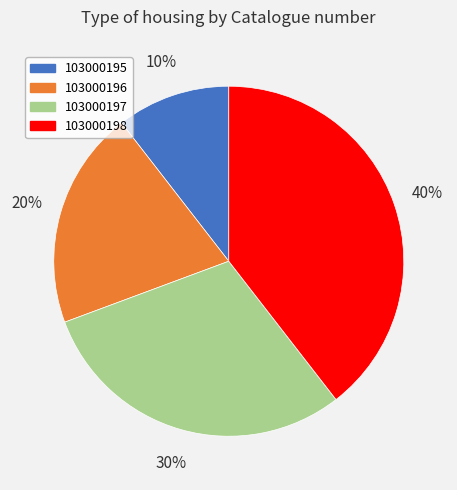

The 103000196 slice represents 5% of the pie. True or false?

False